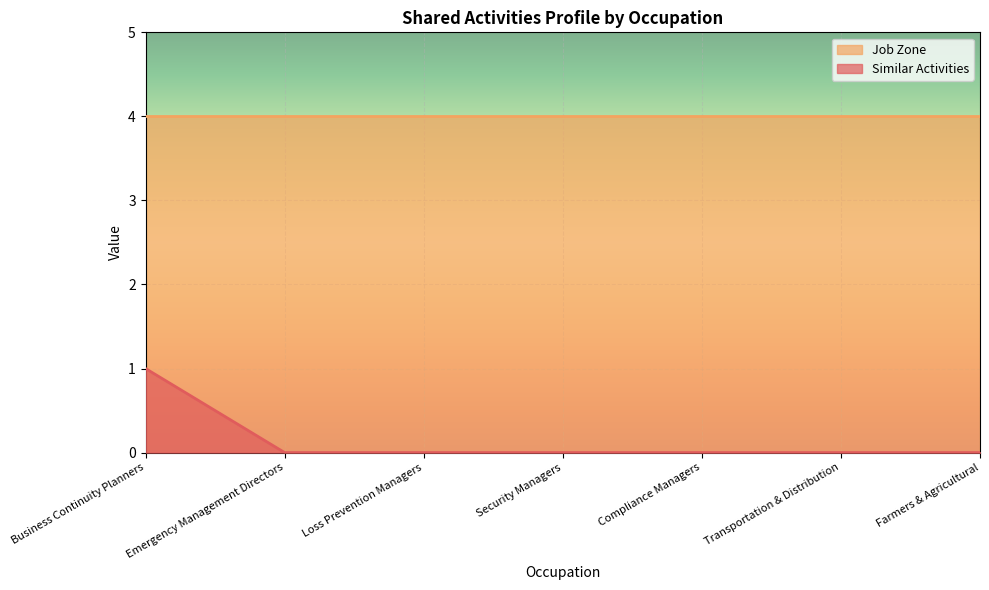

What is the difference between the maximum and minimum values?

1